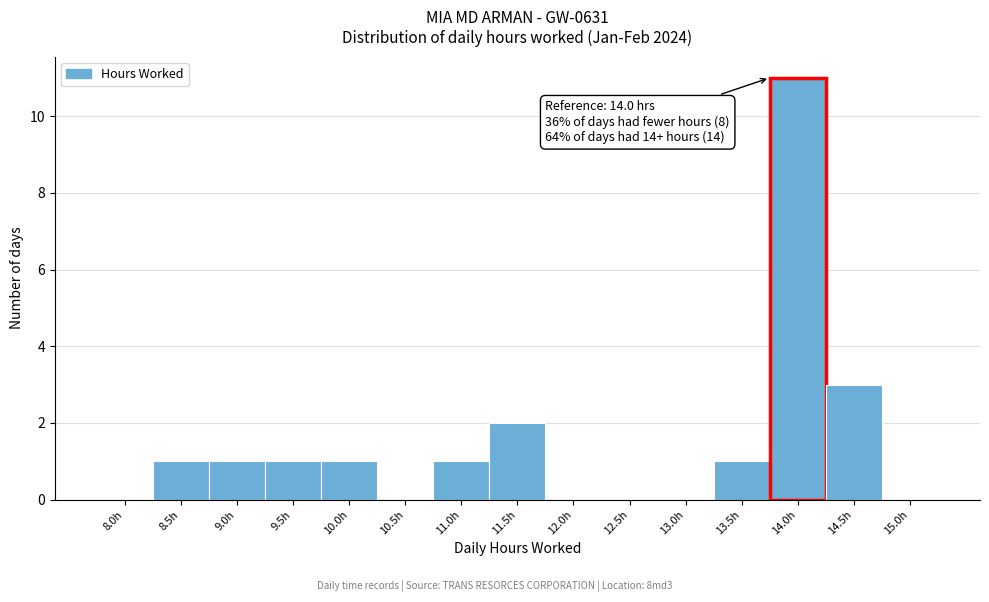

Reading left to right, transcribe all the data shown in this chart.

8.0h=0	8.5h=1	9.0h=1	9.5h=1	10.0h=1	10.5h=0	11.0h=1	11.5h=2	12.0h=0	12.5h=0	13.0h=0	13.5h=1	14.0h=11	14.5h=3	15.0h=0